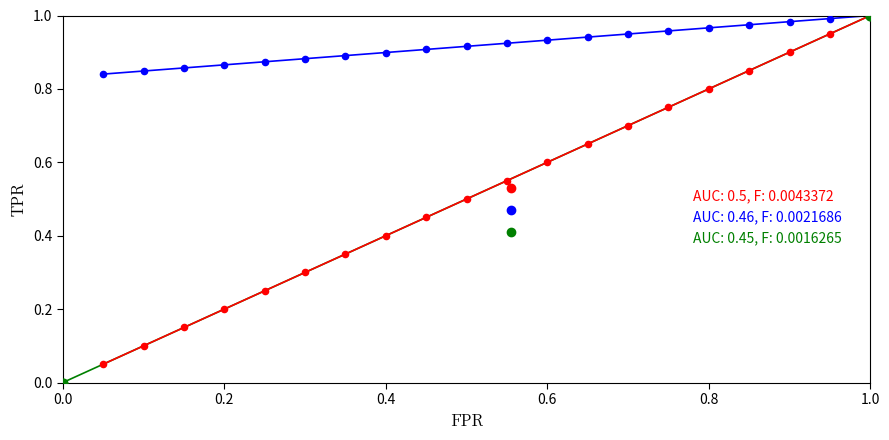

At how many categories does at least one series exceed 0?

20